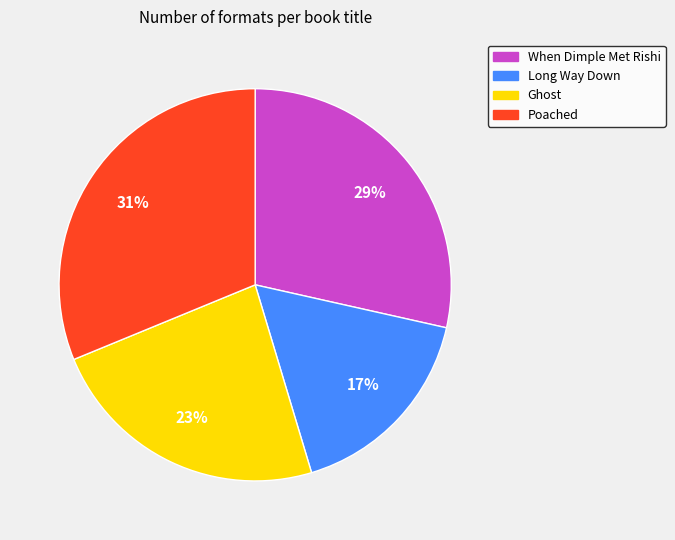

The Poached slice represents 39% of the pie. True or false?

False